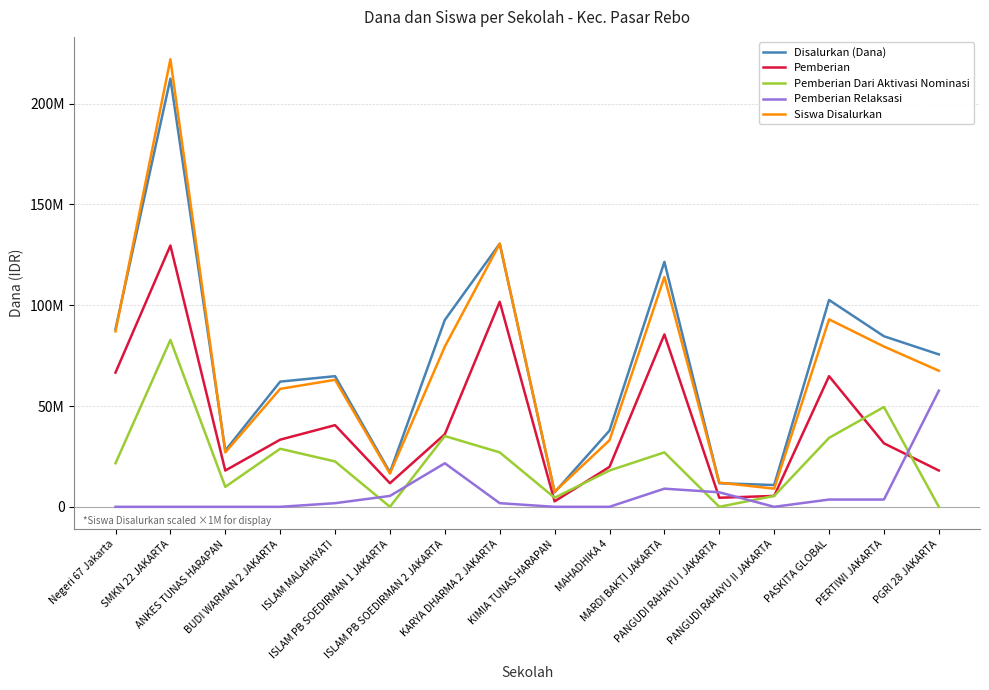

What is the total value across all series at KIMIA TUNAS HARAPAN?

21900000